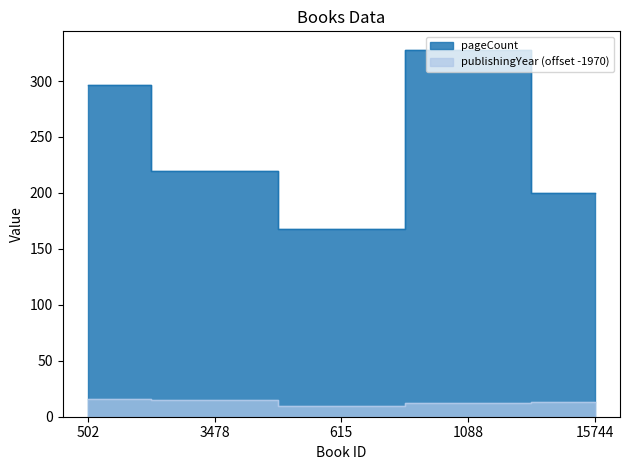

At which category does publishingYear reach its first local valley?

615